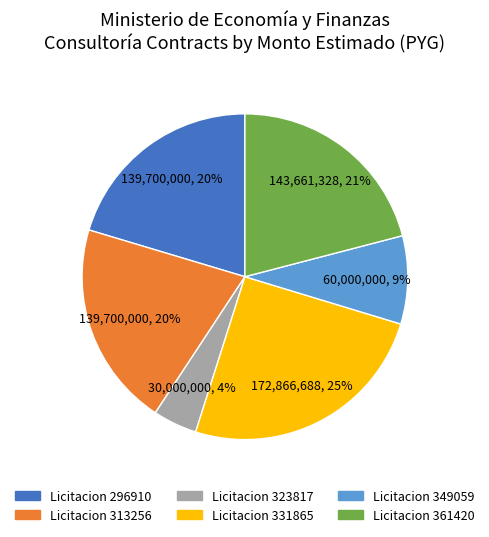

Count the number of slices in the pie.

6